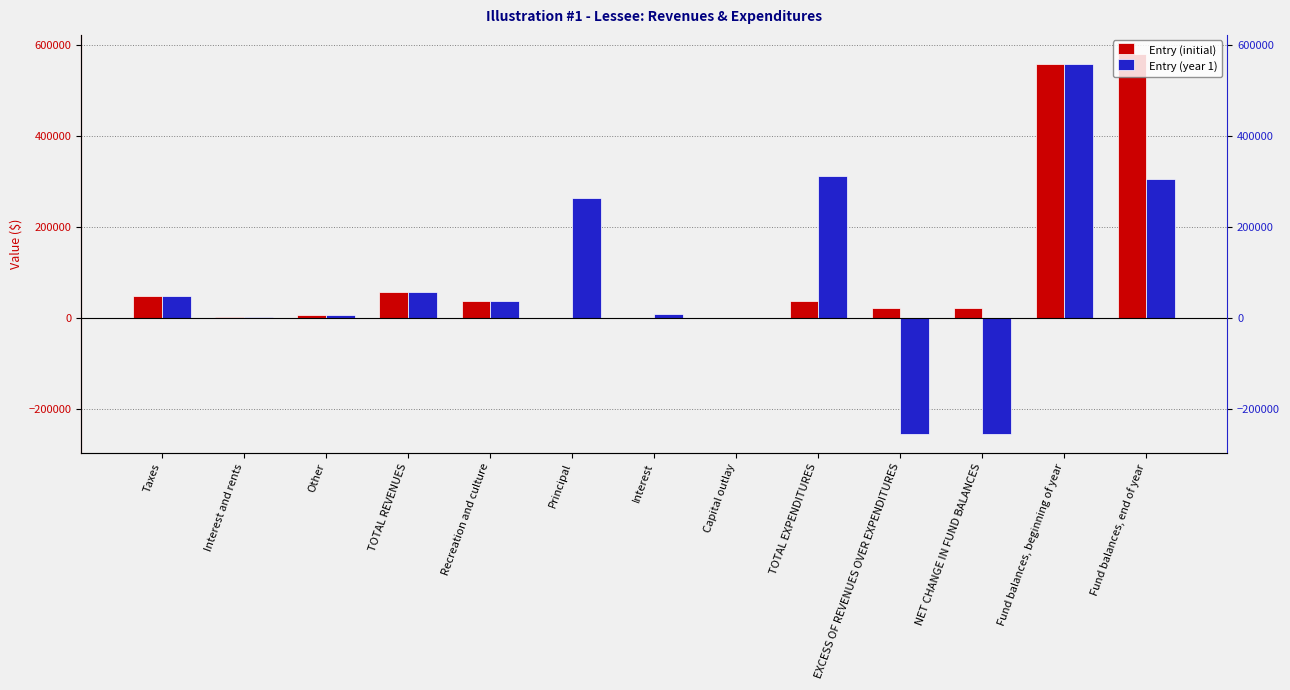

At how many categories does at least one series exceed 249162?

4